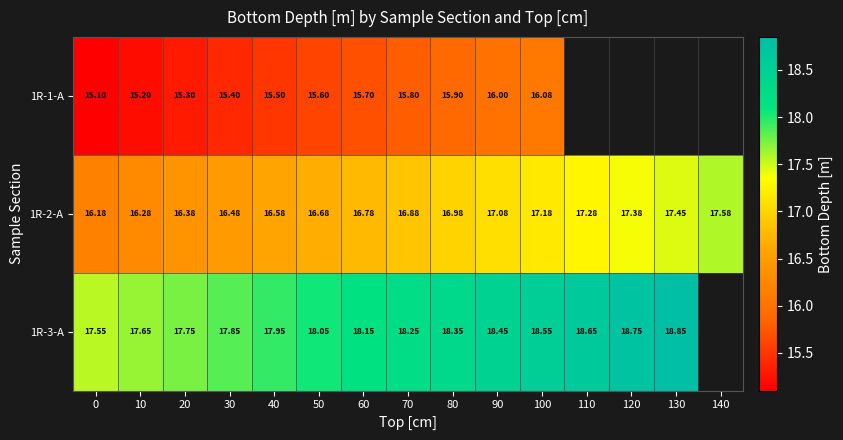

What is the greatest value displayed?

18.9